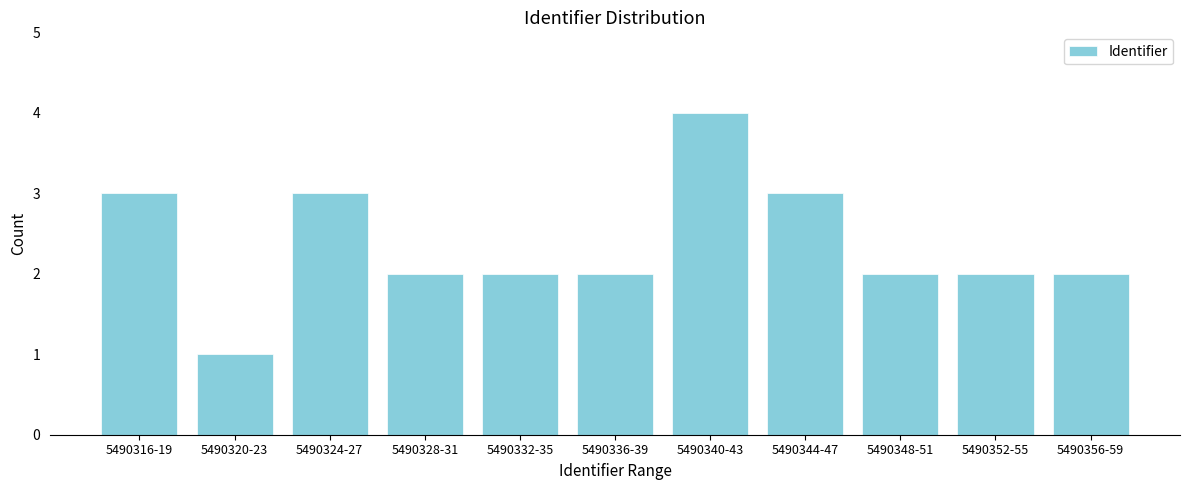

Reading left to right, extract all data points from this chart.

5490316-19=3	5490320-23=1	5490324-27=3	5490328-31=2	5490332-35=2	5490336-39=2	5490340-43=4	5490344-47=3	5490348-51=2	5490352-55=2	5490356-59=2